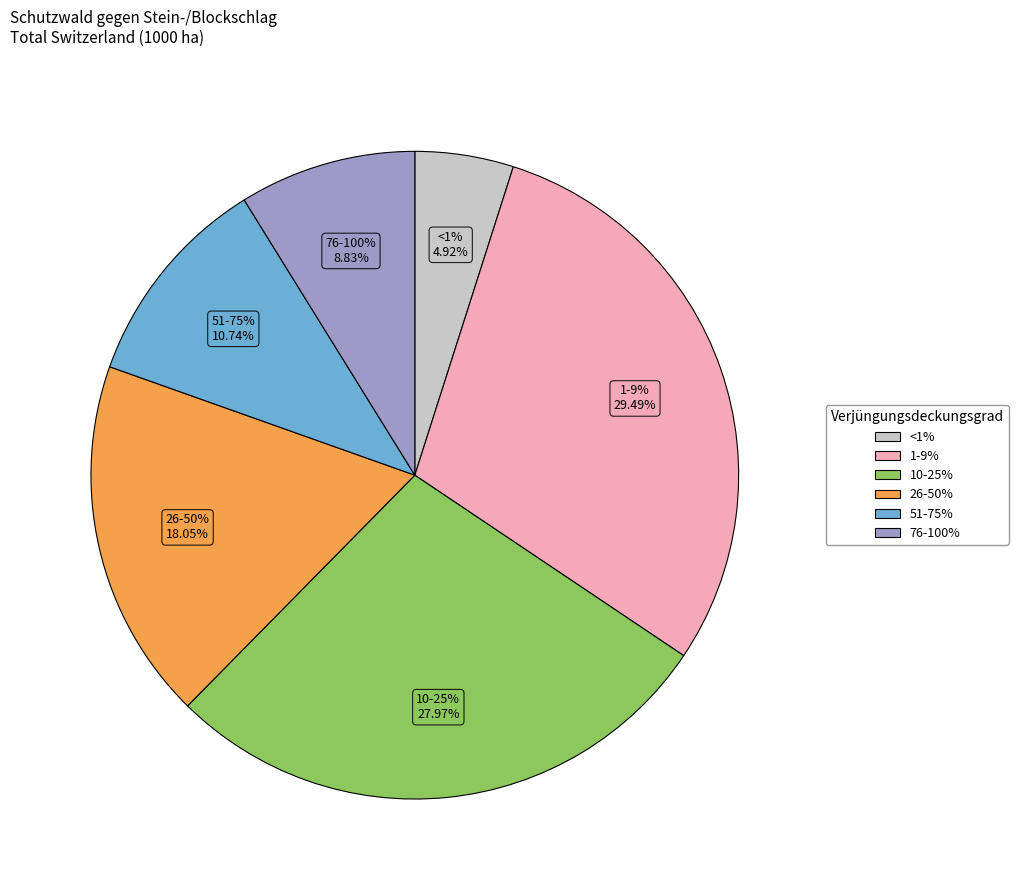

Count the number of slices in the pie.

6